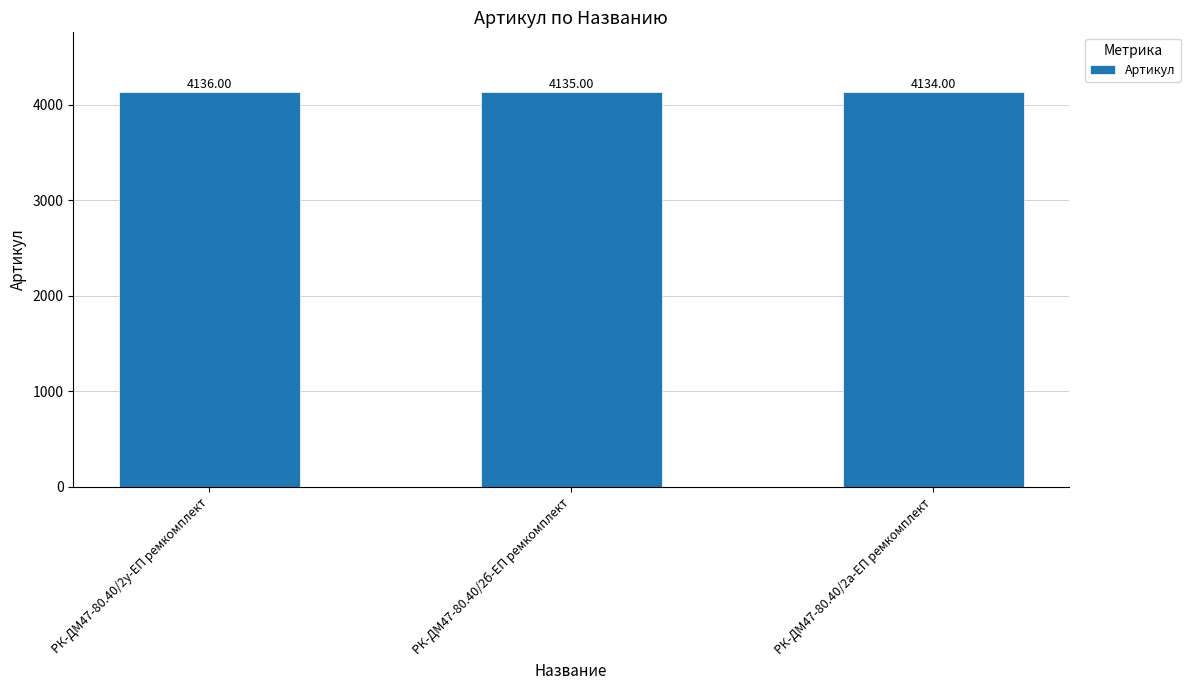

What is the difference between the values at РК-ДМ47-80.40/2б-ЕП ремкомплект and РК-ДМ47-80.40/2у-ЕП ремкомплект?

1